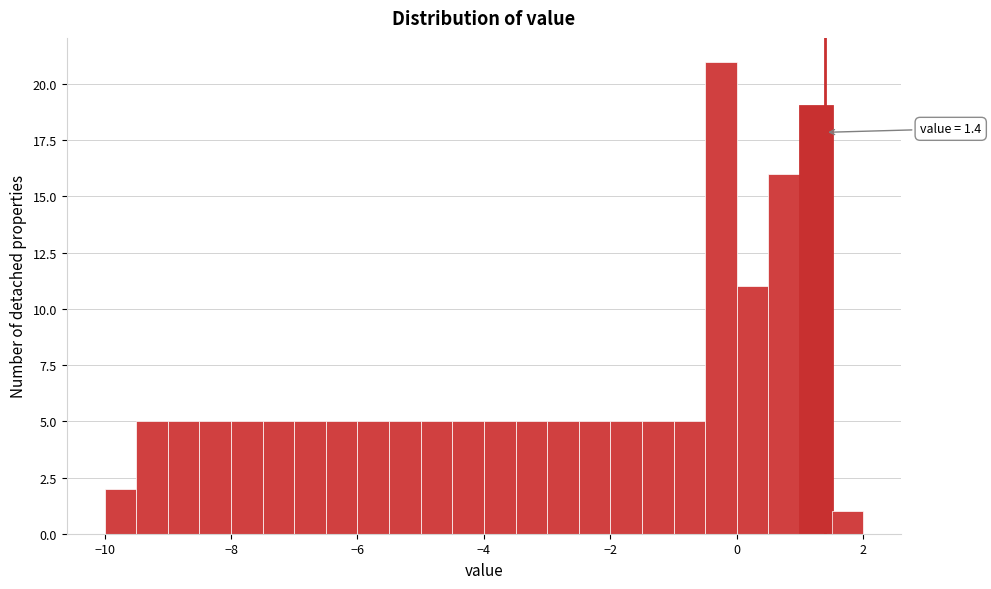

Read against the x-axis, roughly where is the centre of the tallest bar?

-0.2